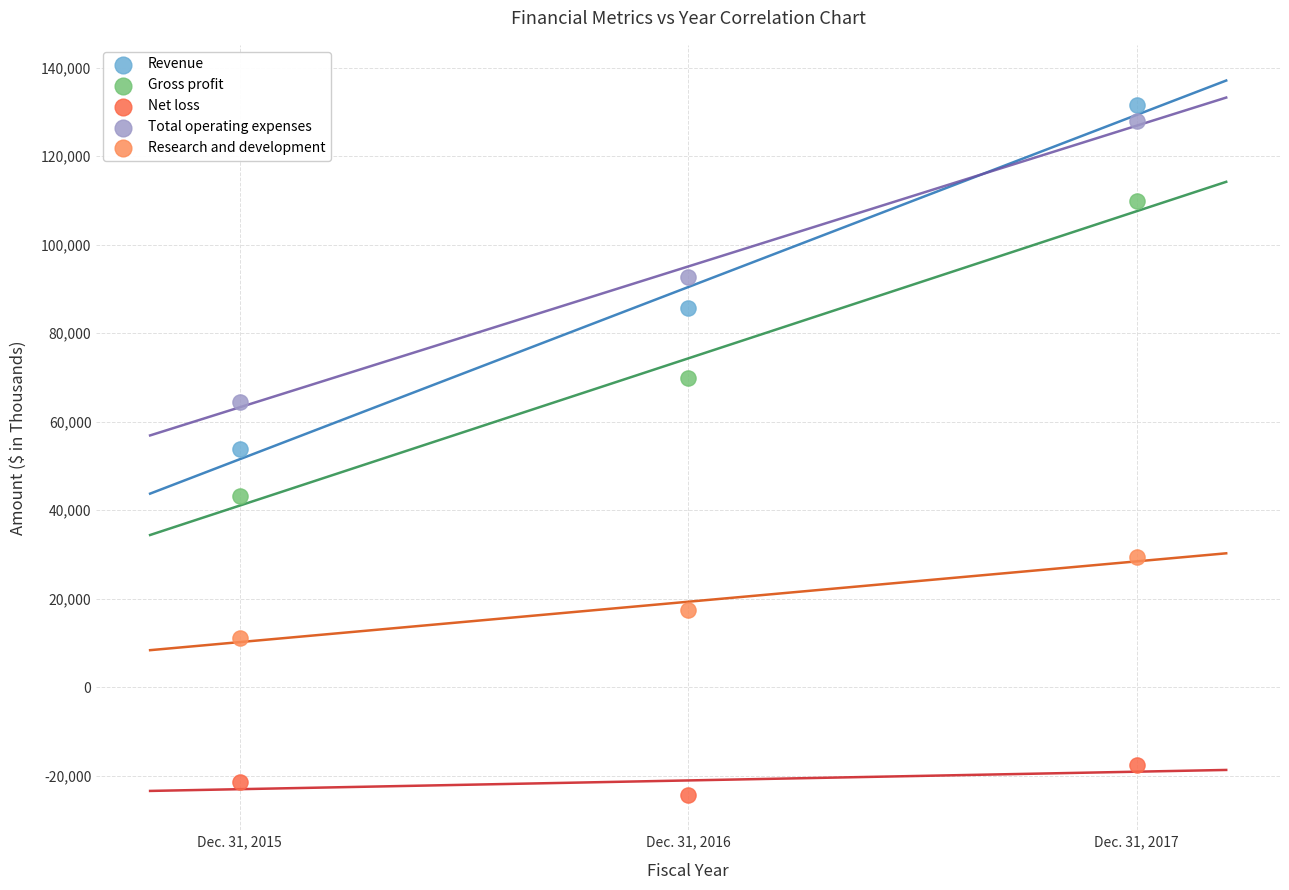

Across all data points, what is the range of Y values (max minus min)?

155865